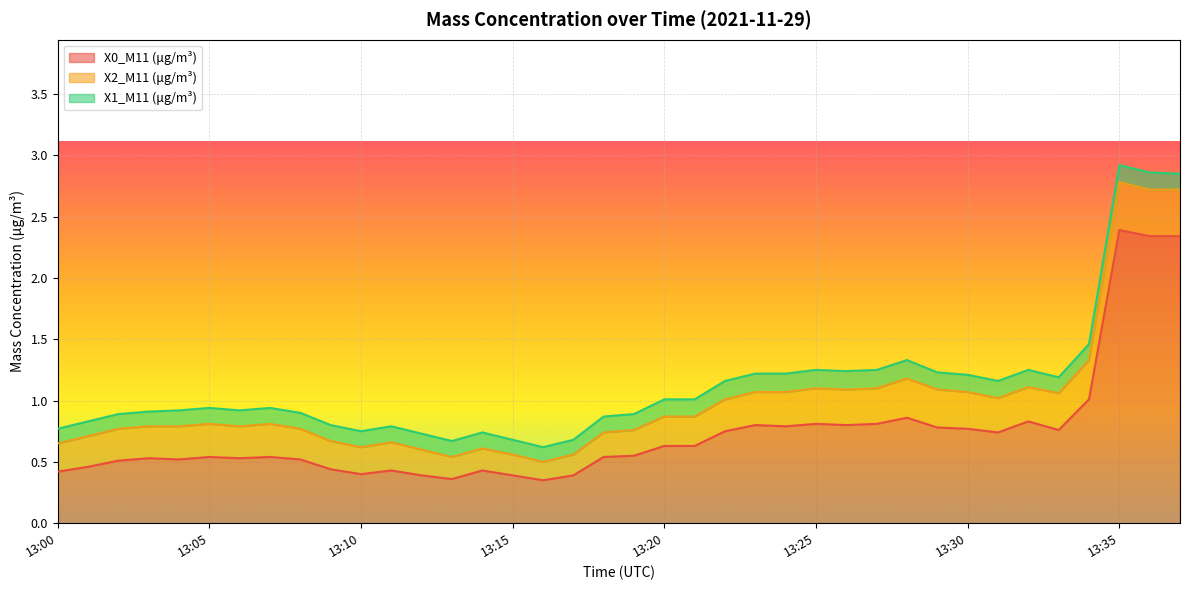

Does the chart display data point markers on the line(s)?

No